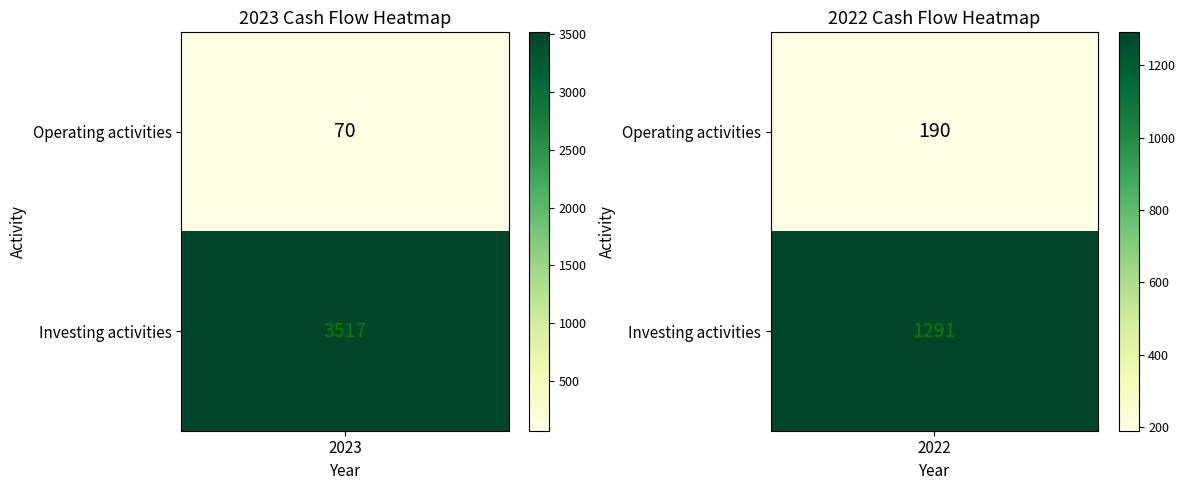

The value of Net change at 0 is 330. True or false?

False